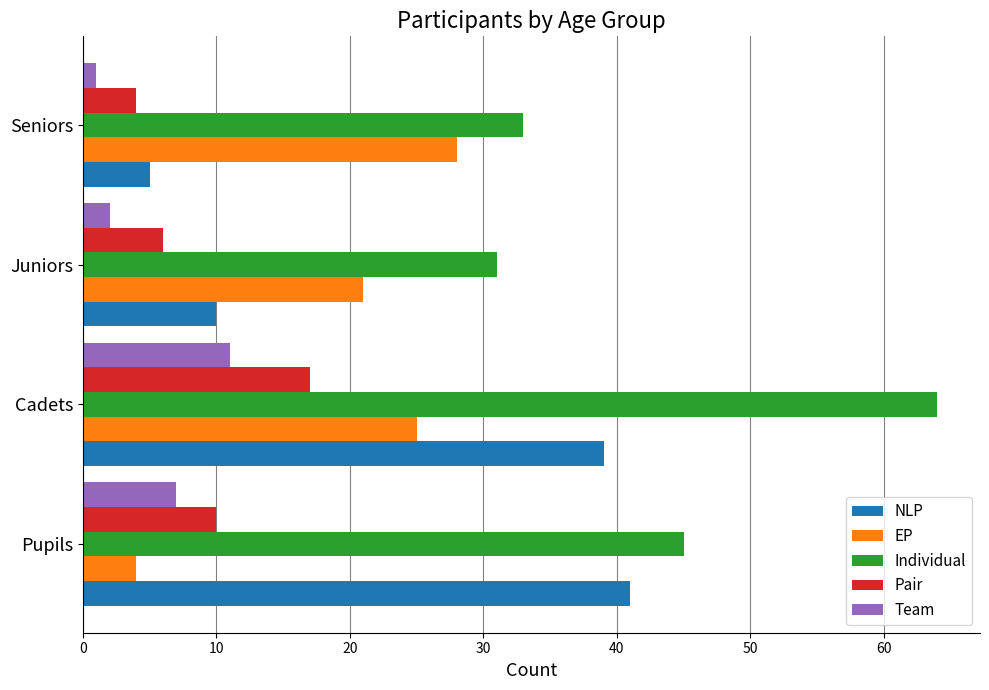

Count the number of data series in this chart.

5